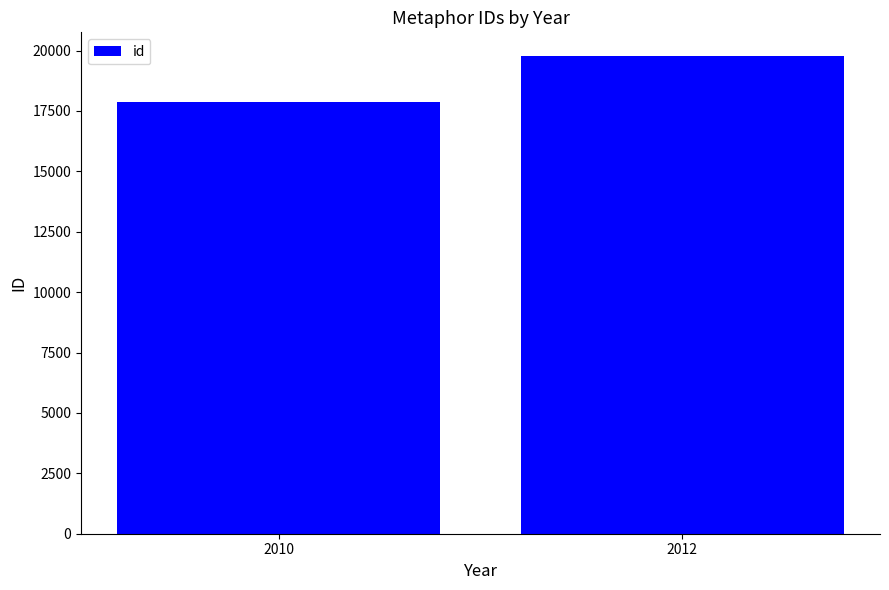

What is the change in value from 2010 to 2012?

+1876.5